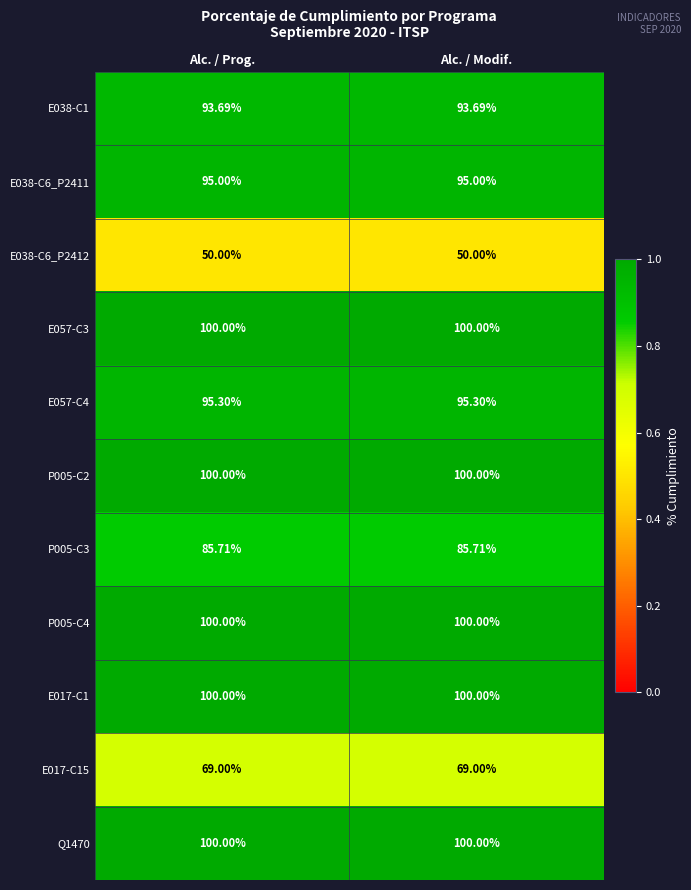

Is the value of P005-C3 at Alc. / Prog. greater than the value of P005-C2 at Alc. / Prog.?

No